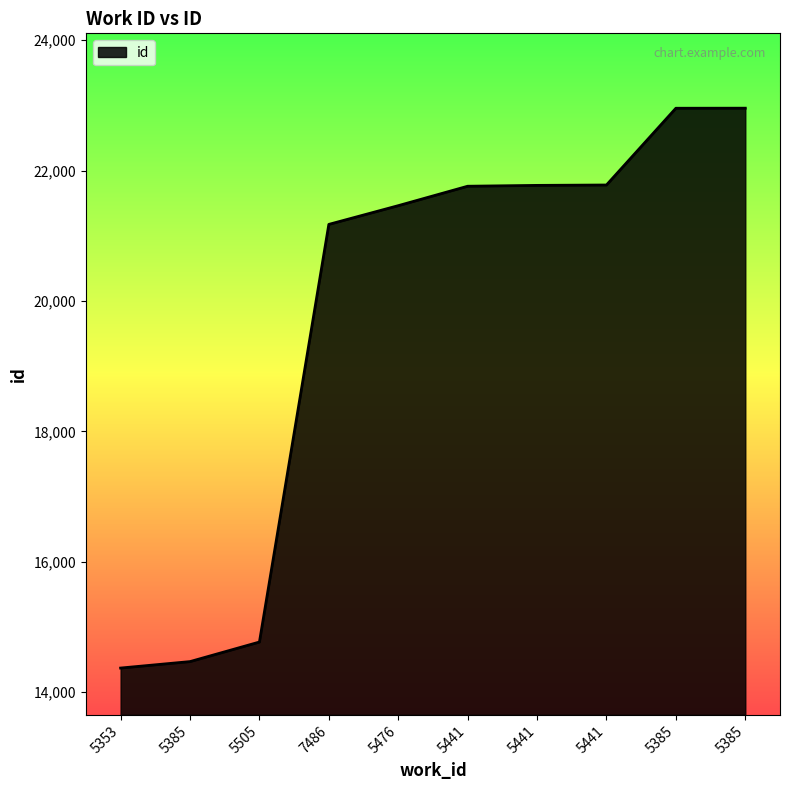

Between 5505 and 5385, which is larger?

5505